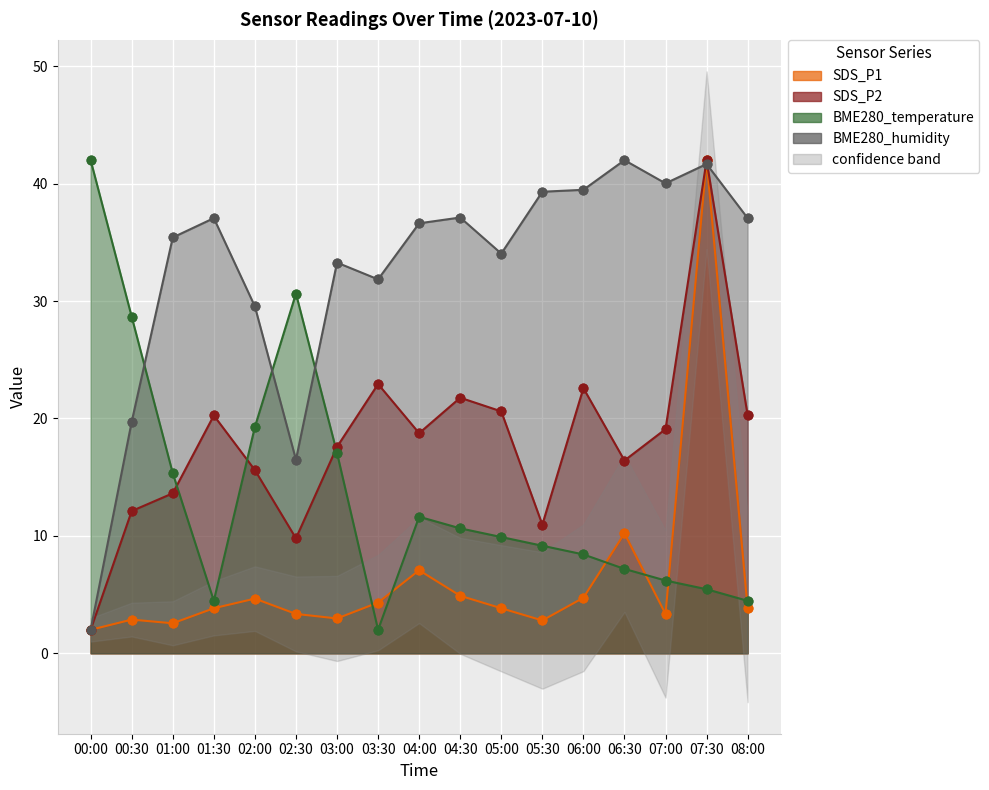

What is the total value across all series at 03:30?

61.1